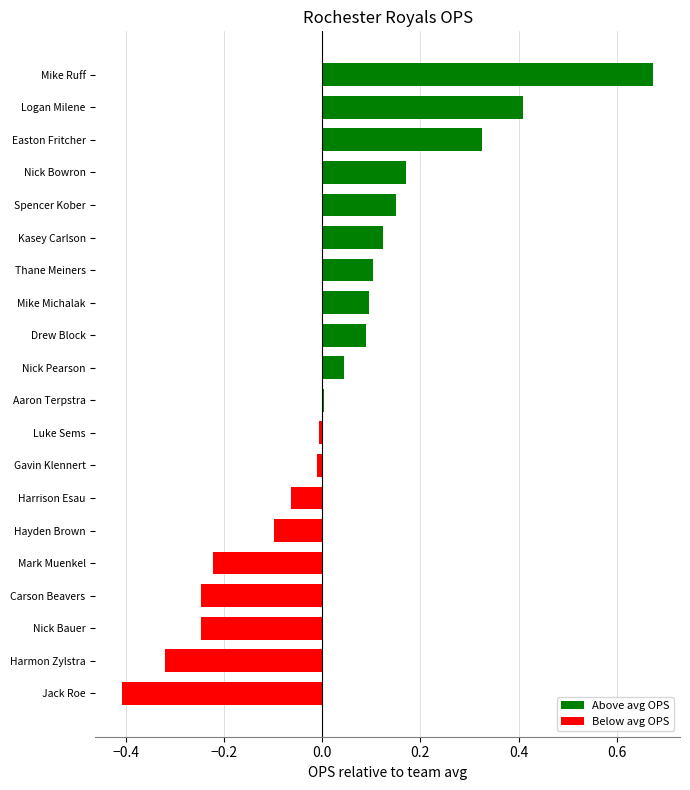

Which label corresponds to the largest value in the chart?

Mike Ruff